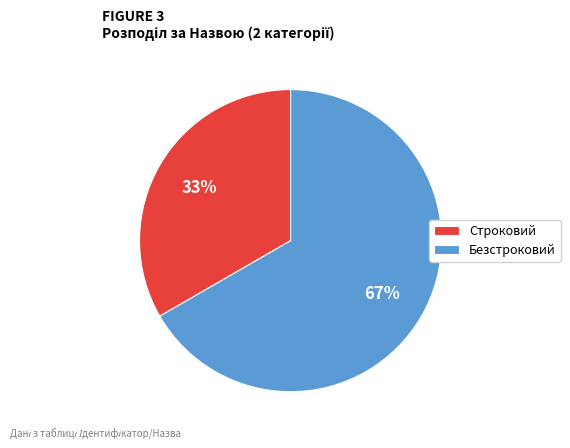

What percentage is the Строковий slice, to the nearest percent?

33%